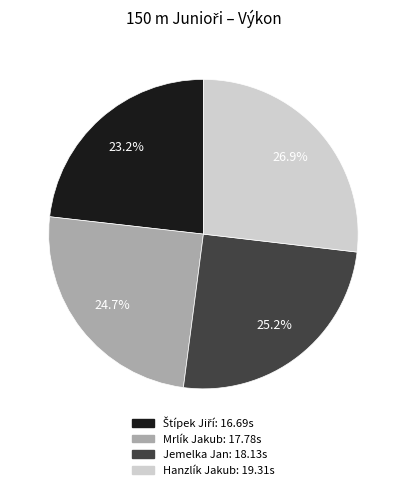

What is the ratio of the value at Mrlík Jakub to the value at Hanzlík Jakub?

0.9